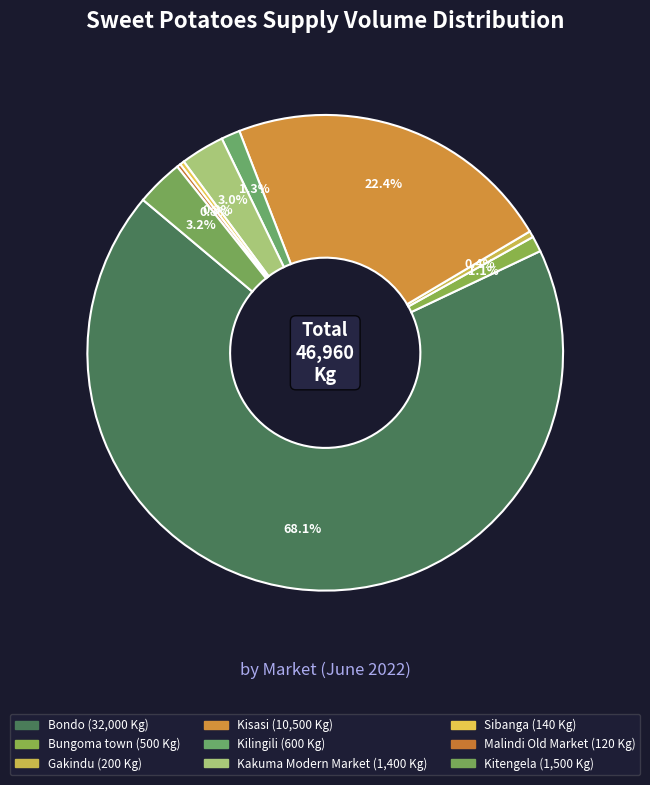

Combined, what portion of the pie is Kisasi and Bondo?

90.5%